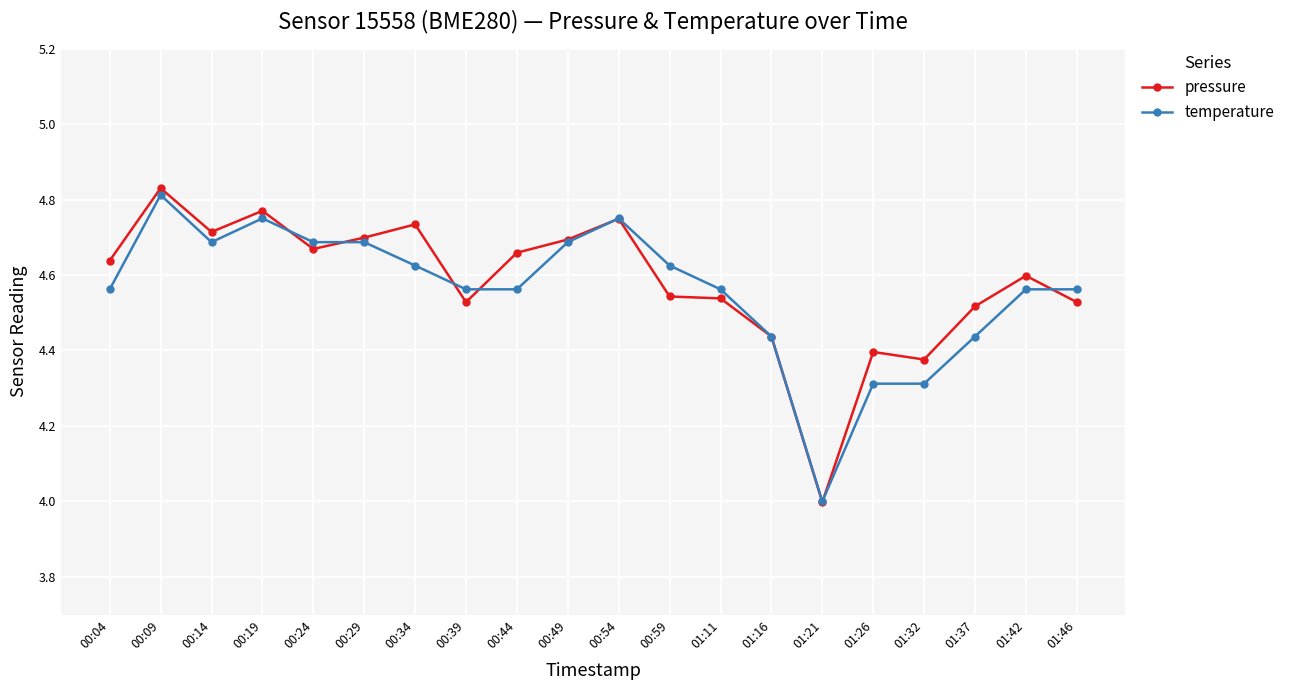

List the series in order of their peak value, highest first.

pressure, temperature